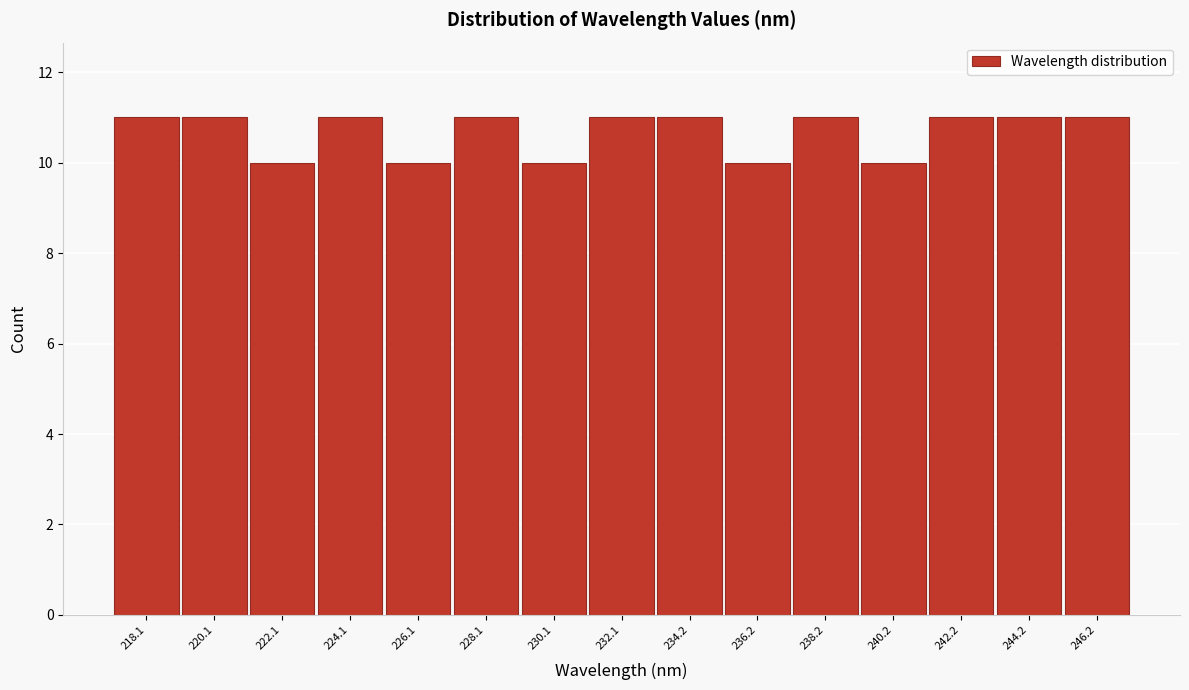

Reading left to right, what are all the values shown in this chart?

11	11	10	11	10	11	10	11	11	10	11	10	11	11	11